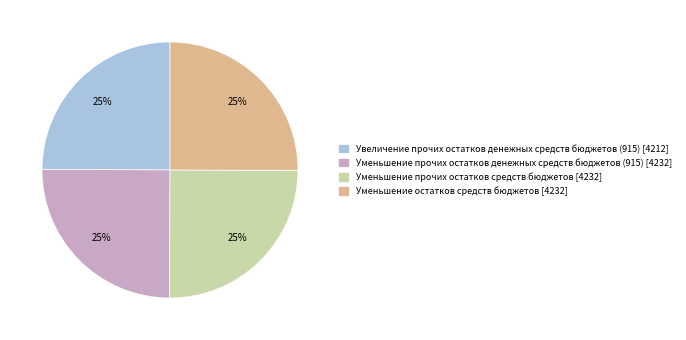

Is Уменьшение прочих остатков средств бюджетов the majority of the pie?

No